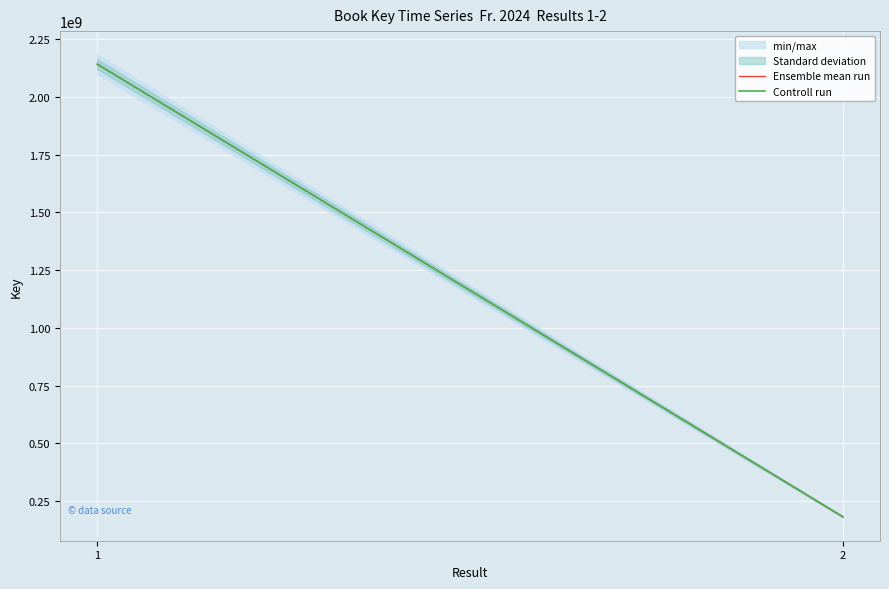

What is the difference between the maximum and minimum values in the Ensemble mean run series?

1959291082